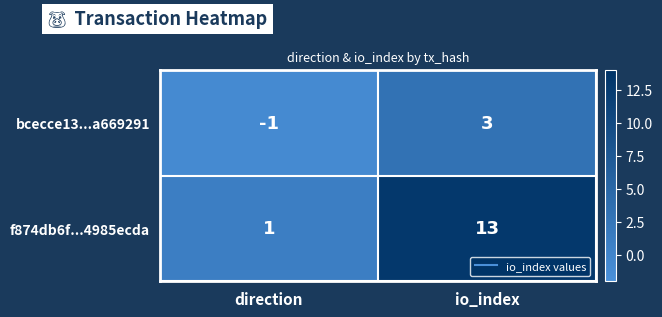

What is the difference between the highest and lowest values at io_index?

10